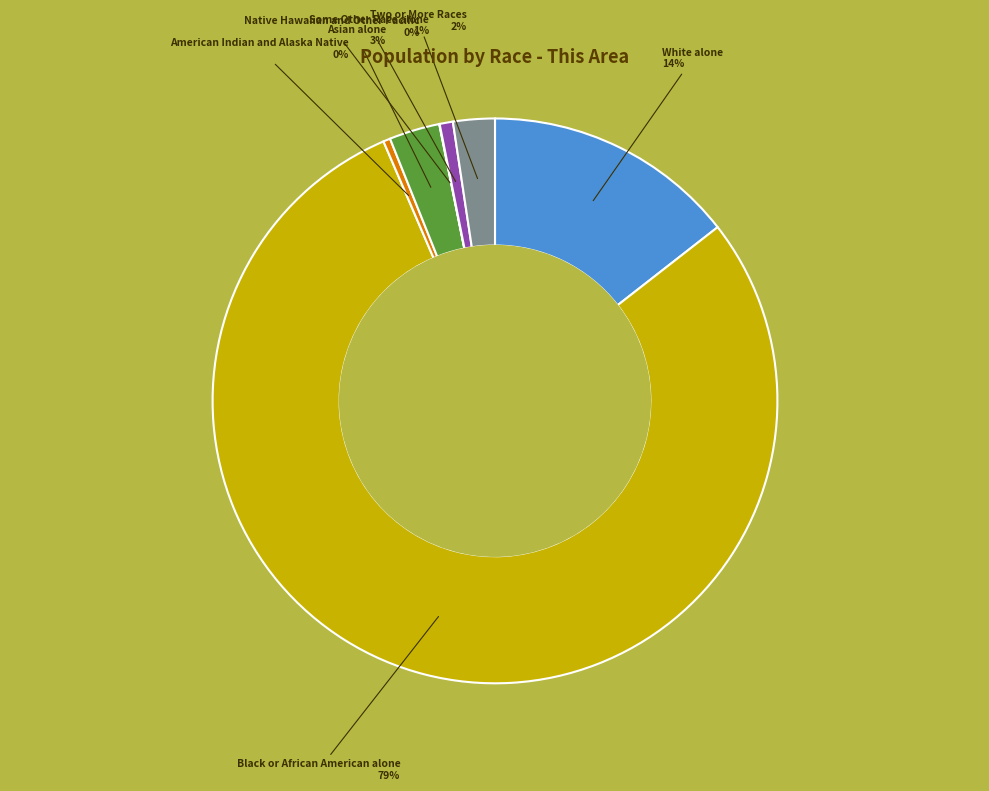

To the nearest percent, what is the difference between the Asian alone and Some Other Race alone slice percentages?

2%